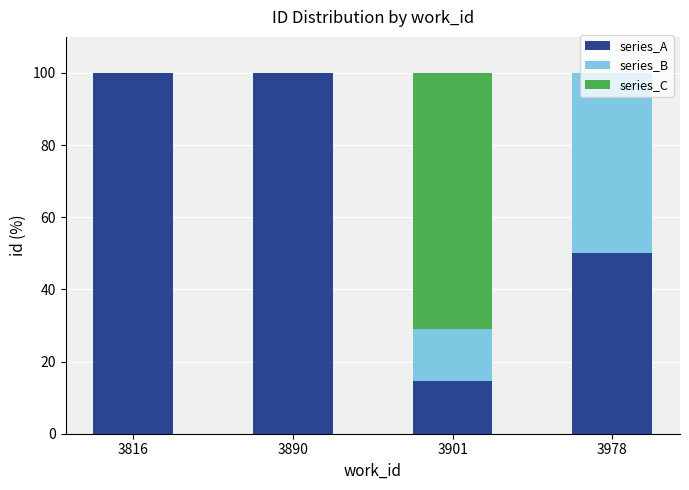

What is the maximum value for series_A?

100.0